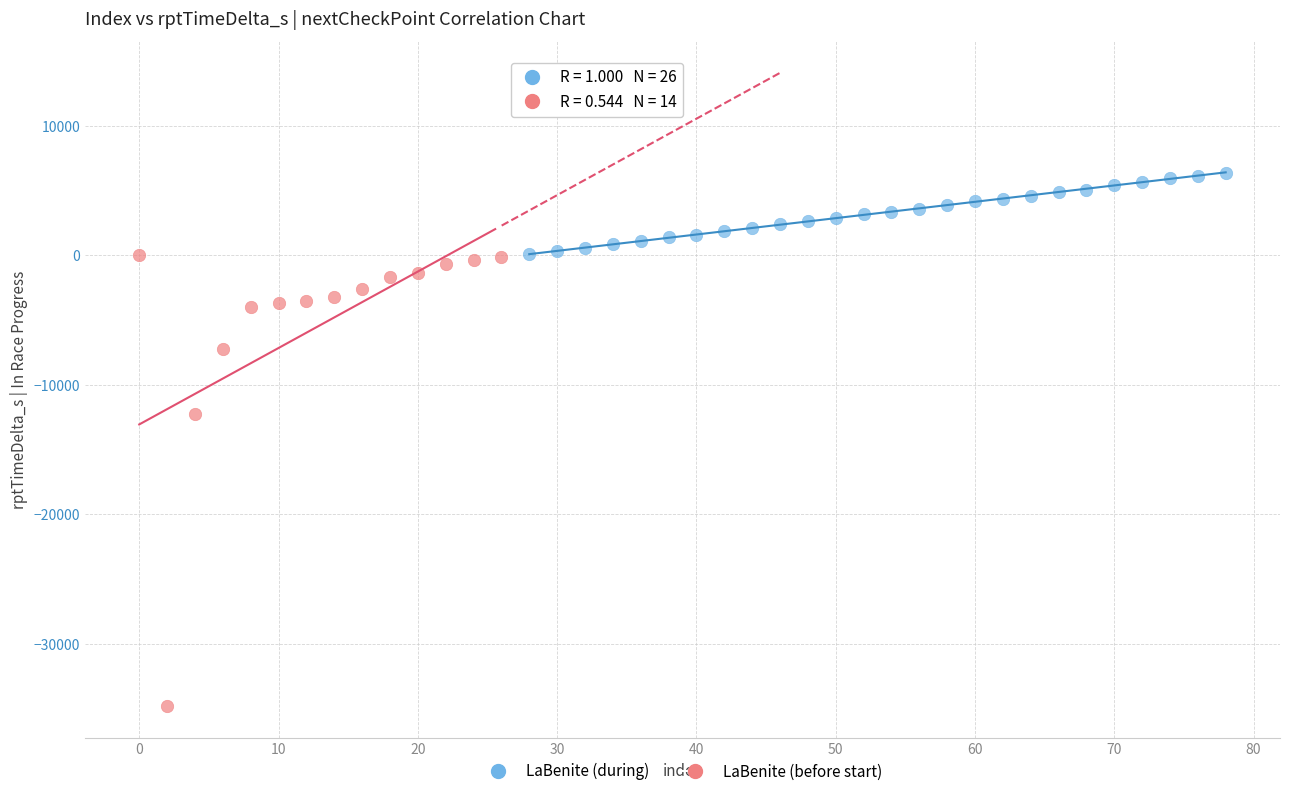

Which series contains the lowest Y value?

LaBenite (before start)